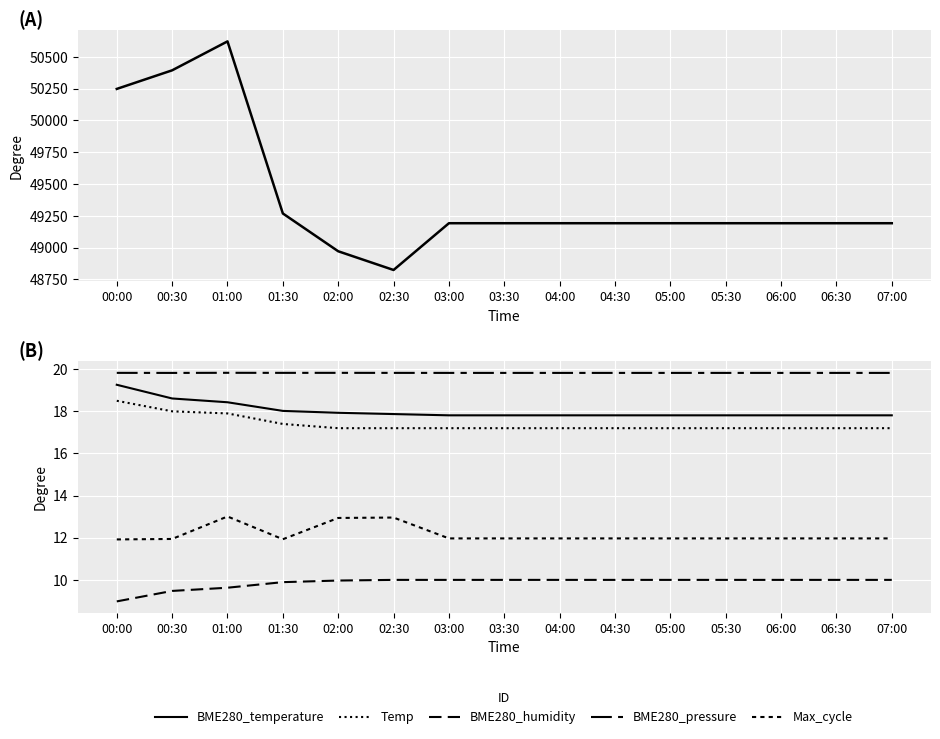

What is the difference between the highest and lowest values at 03:30?

49182.2